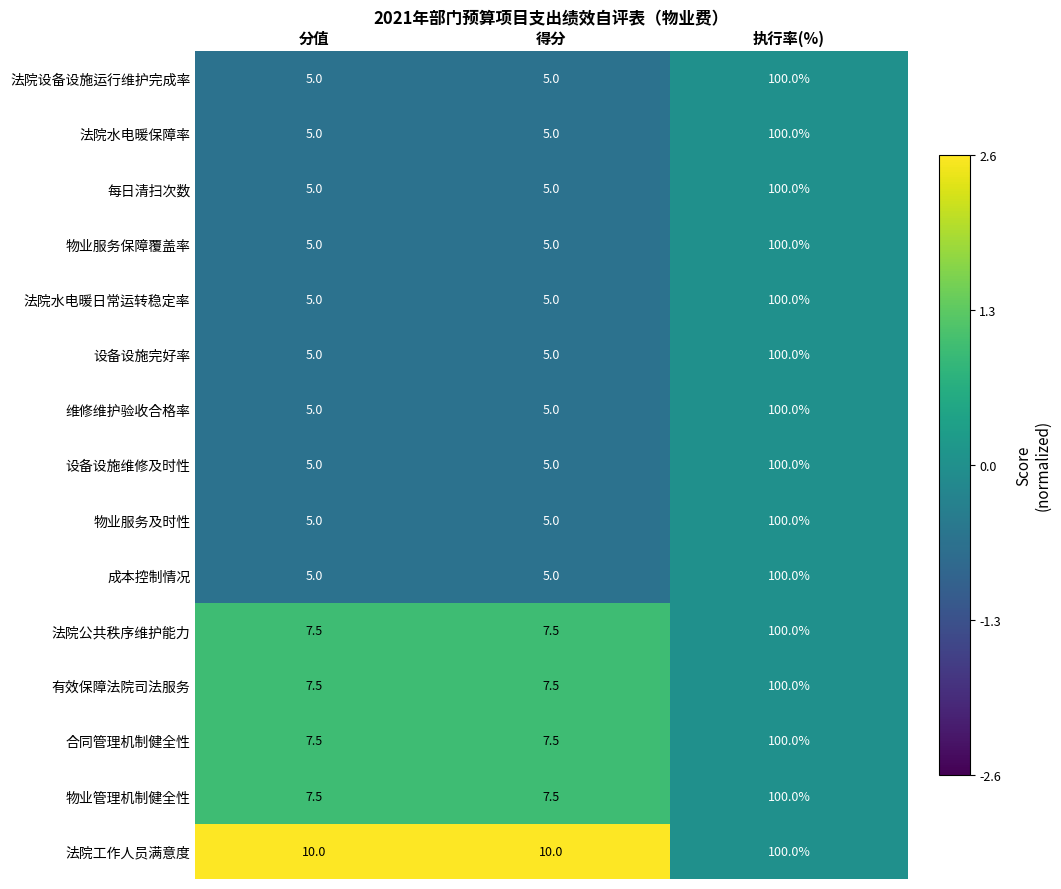

Which series has the largest total across all categories?

法院工作人员满意度